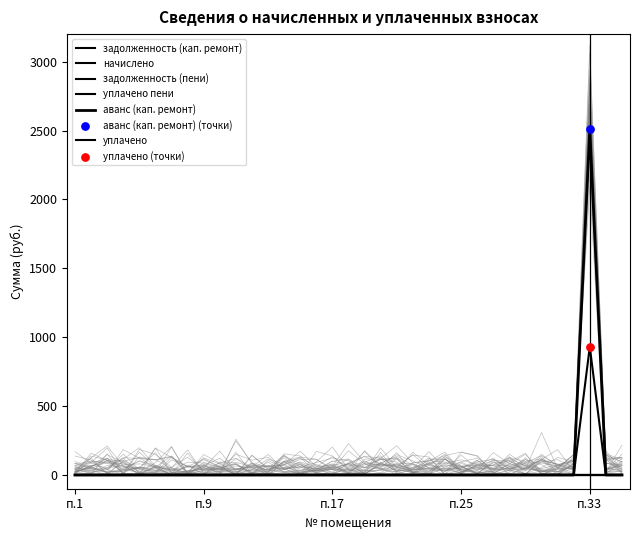

At how many categories does at least one series exceed 1707?

1